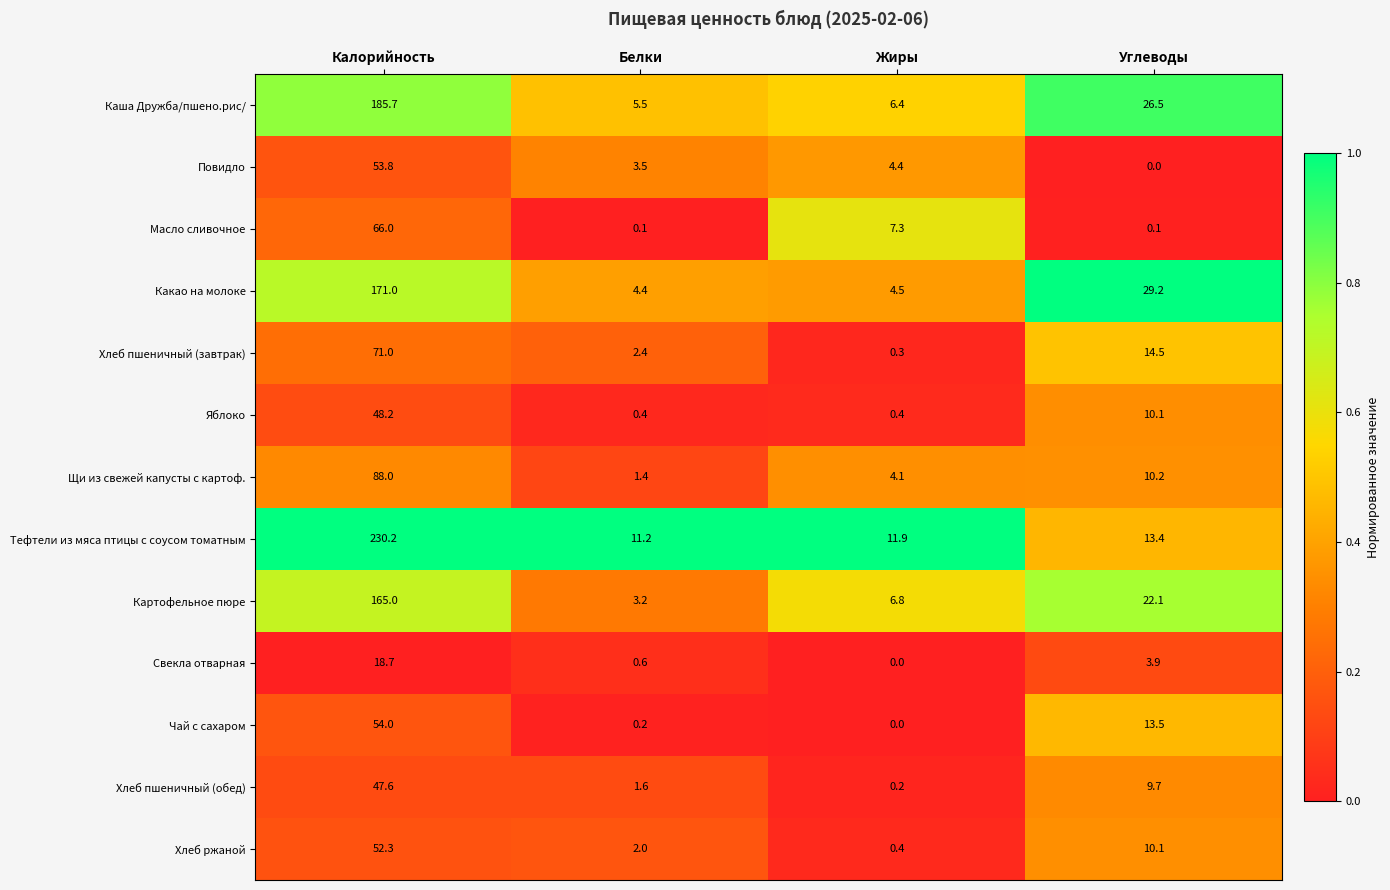

Is it true that Чай с сахаром equals 6.0 at Углеводы?

False